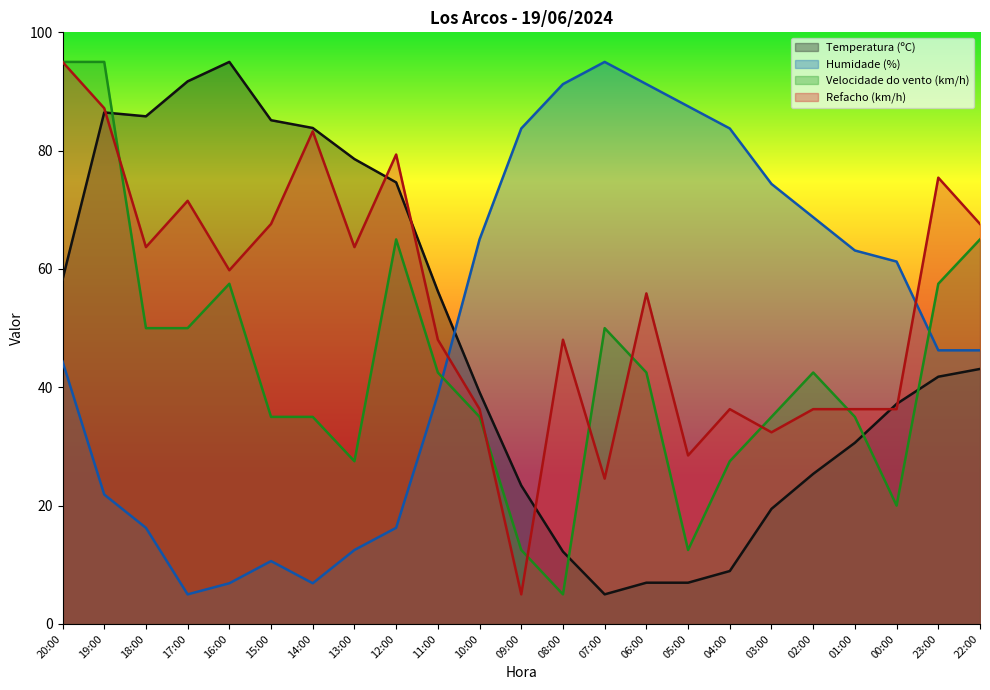

Where is the first local minimum for Velocidade do vento (km/h)?

13:00